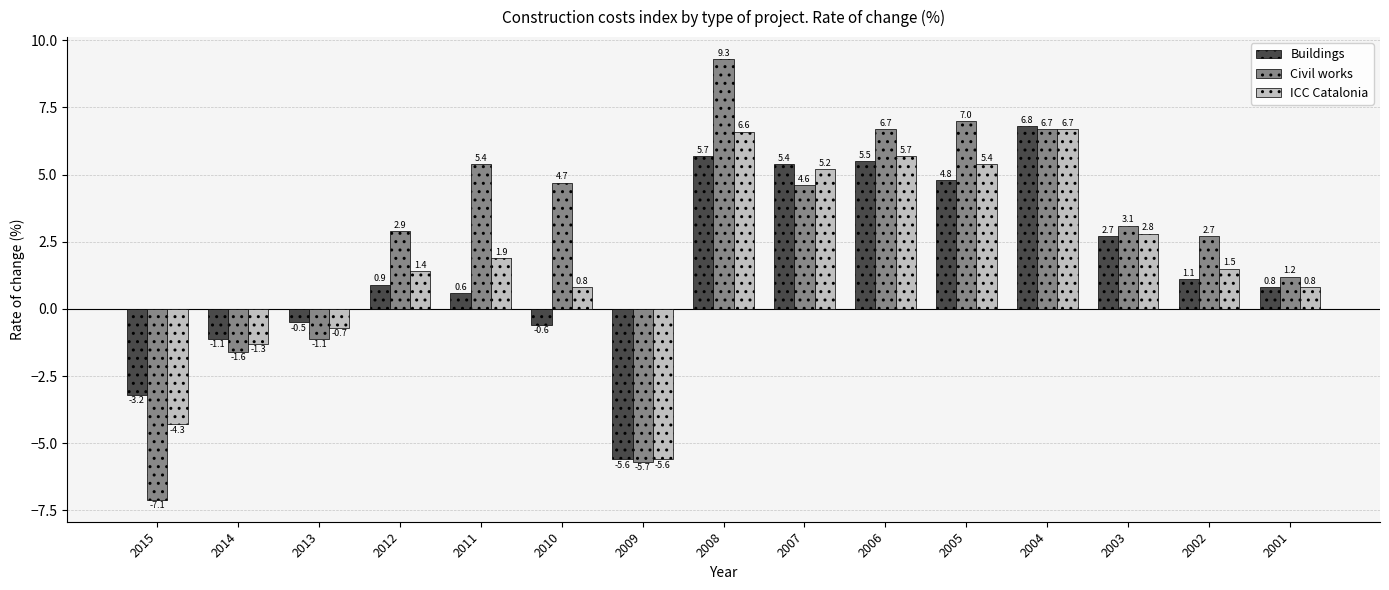

Which category has the highest value in the Civil works series?

2008